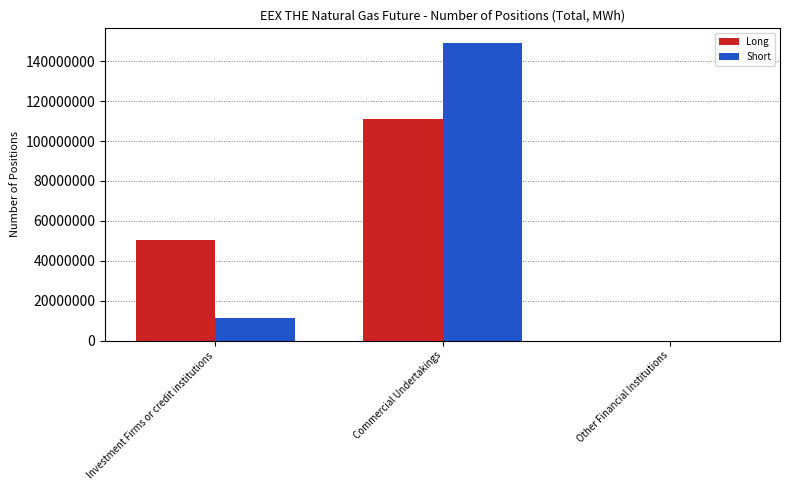

What is the maximum value shown in the chart?

149000434